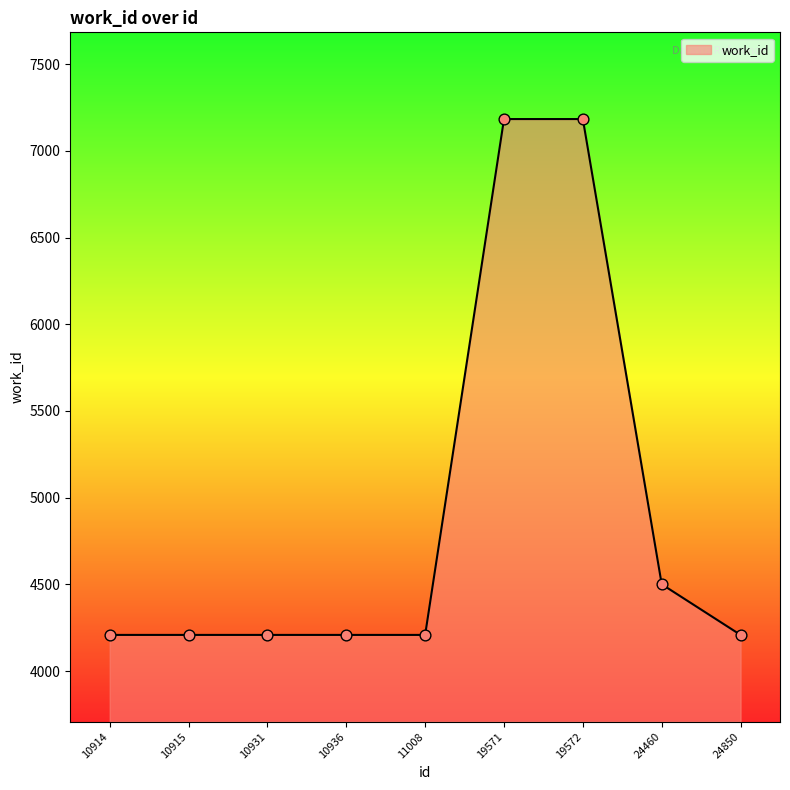

What is the change in value from 10914 to 24460?

+292